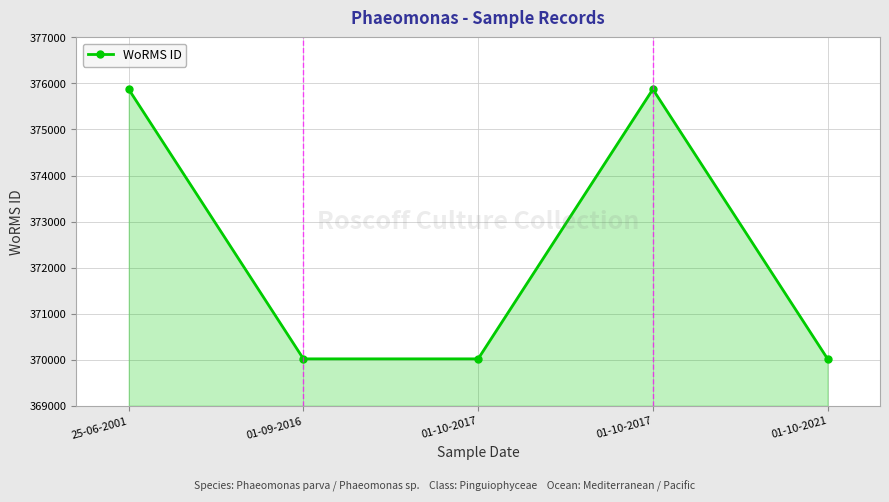

True or false: there are more than 0 points higher than both neighbors.

True